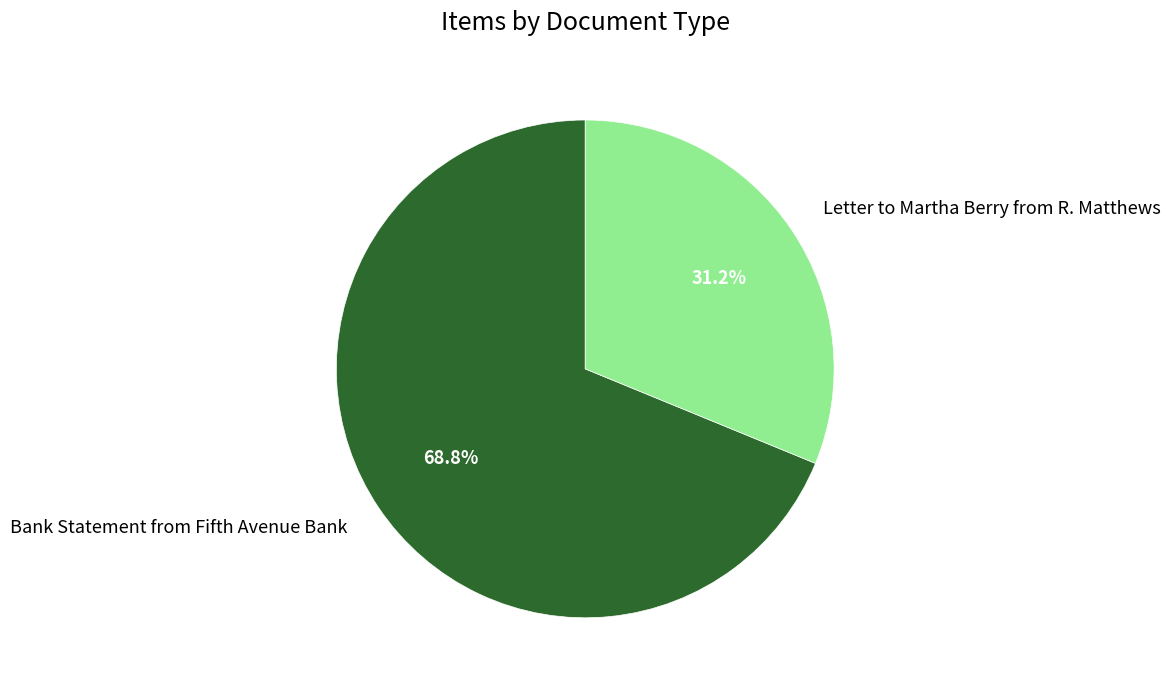

Is the sum of Letter to Martha Berry from R. Matthews and Bank Statement from Fifth Avenue Bank greater than half?

Yes